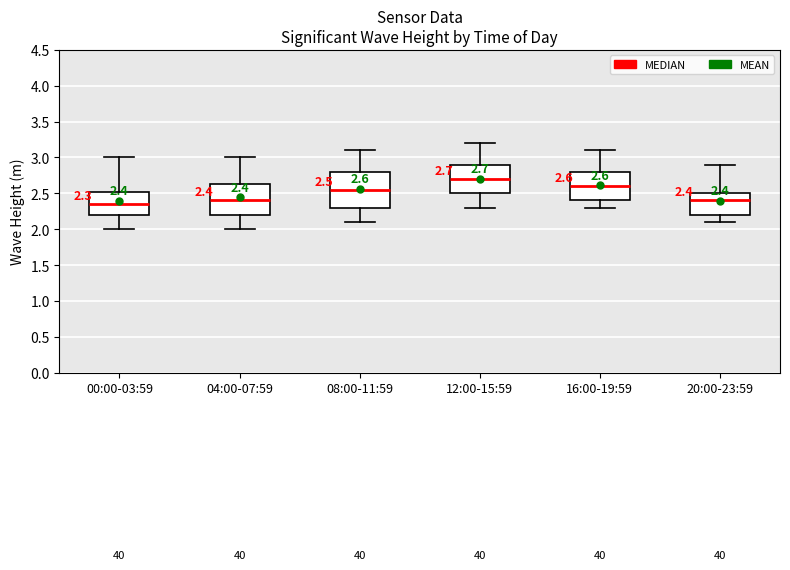

Which box has the lowest median line?

00:00-03:59